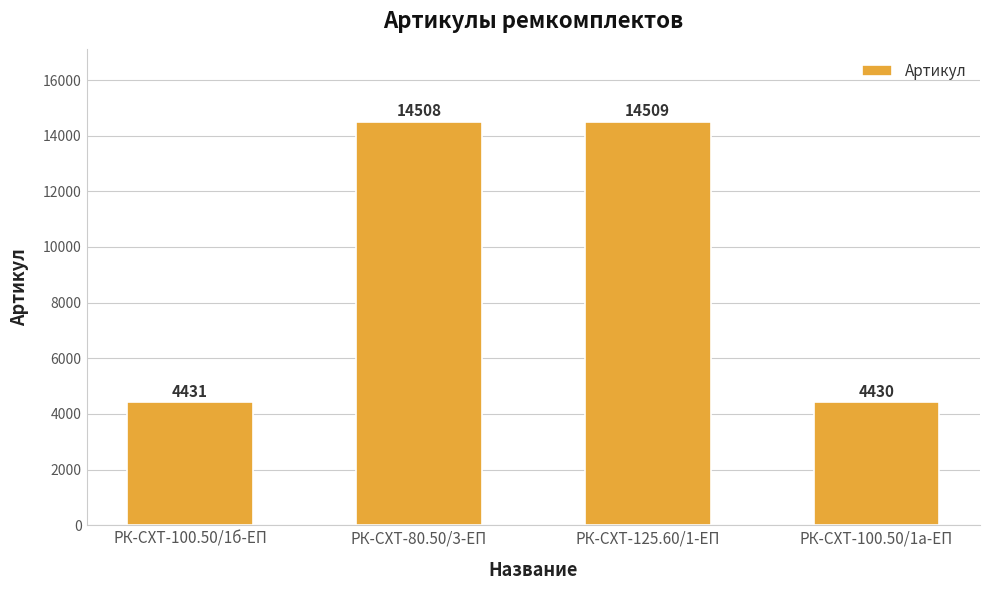

How many data points are less than 14508?

2